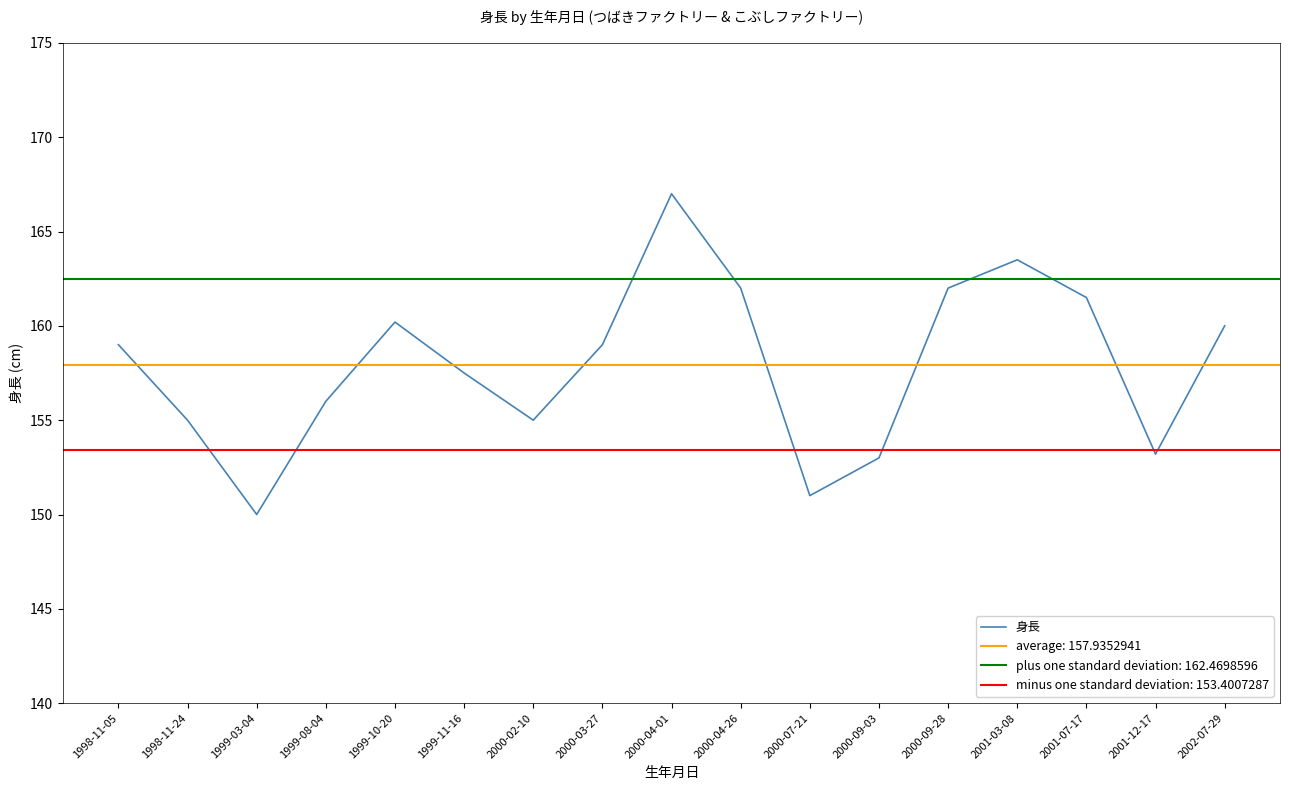

What is the smallest value displayed?

150.0